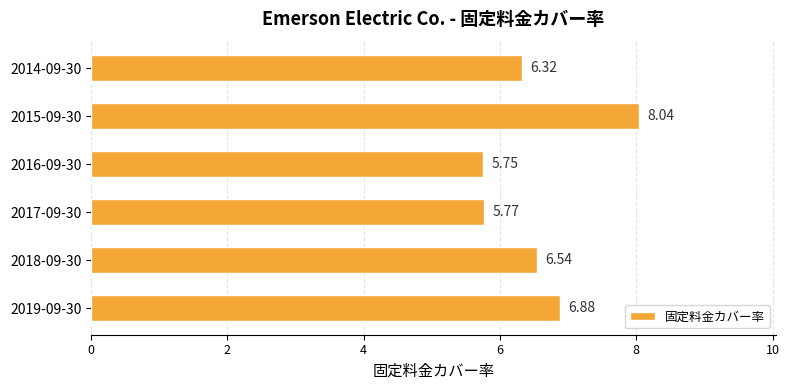

List the labels in order of value, largest first.

2015-09-30, 2019-09-30, 2018-09-30, 2014-09-30, 2017-09-30, 2016-09-30